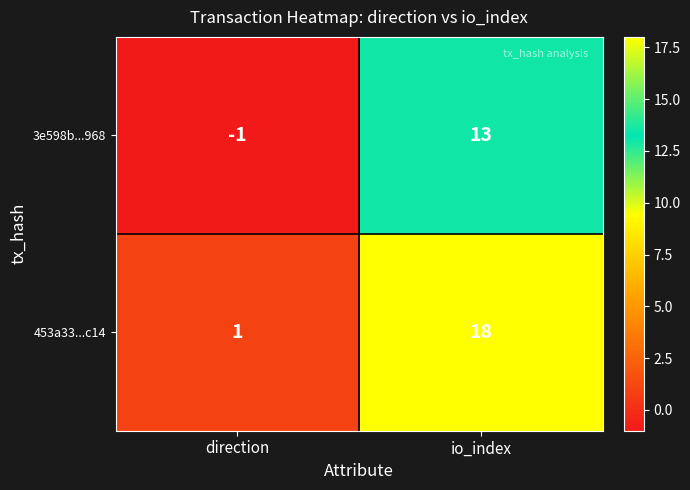

At which label is 453a33...c14 closest to 9?

direction